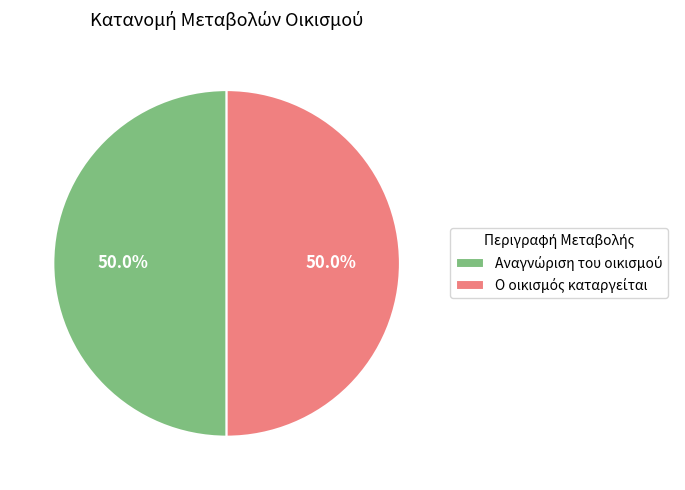

Does any single category account for the majority?

Yes